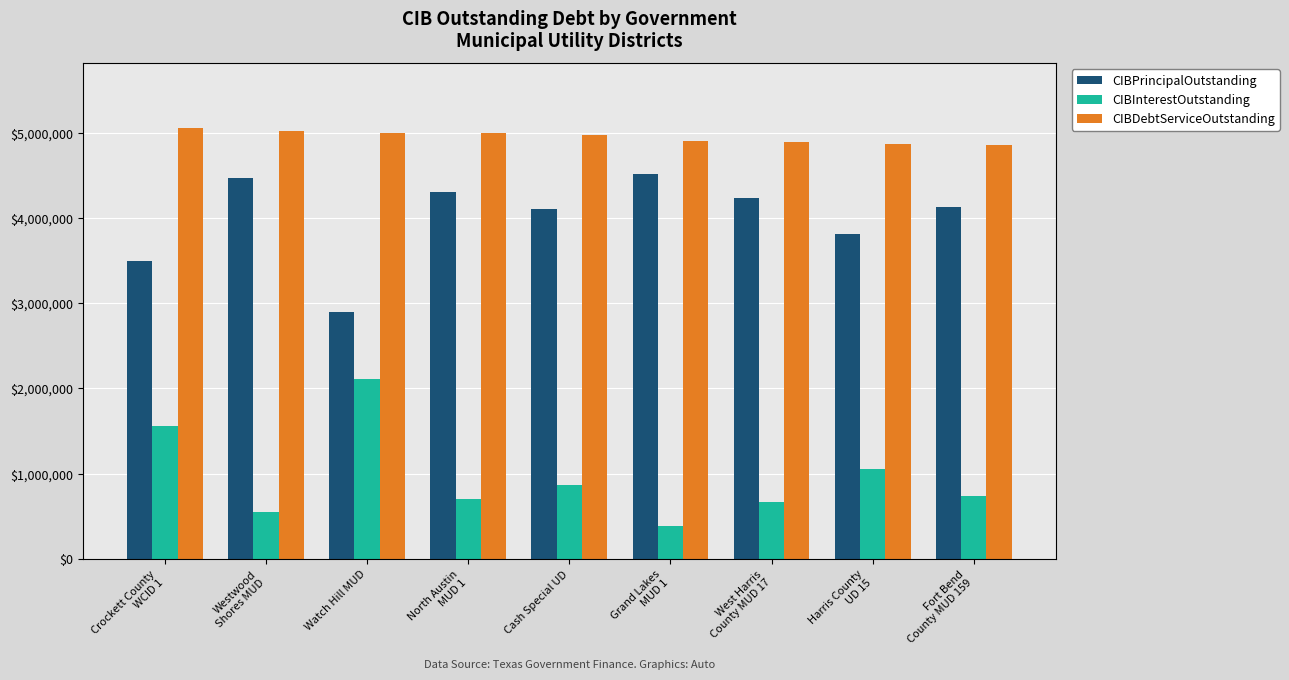

What position from the left is Harris County
UD 15?

8